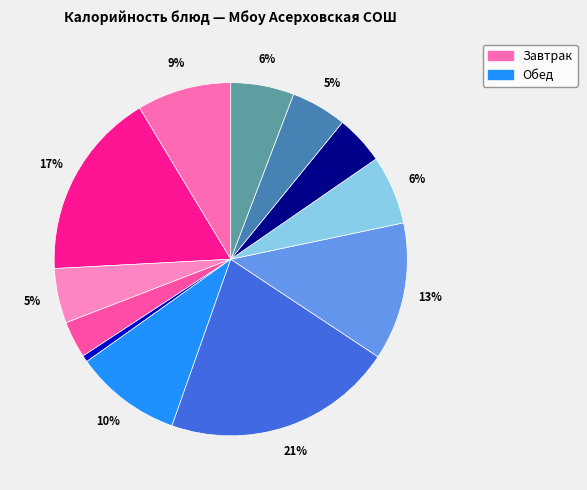

Count the number of slices in the pie.

12